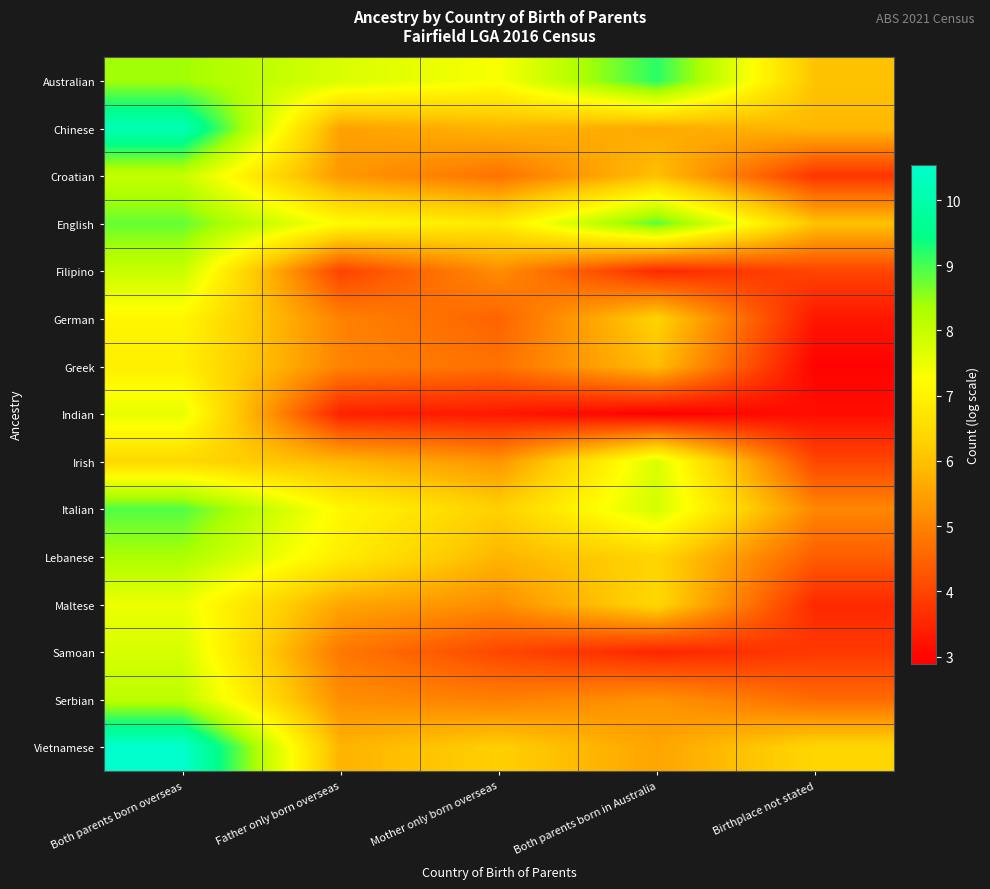

Reading left to right, list all the values displayed in this chart.

Australian: Both parents born overseas=8.4	Father only born overseas=7.7	Mother only born overseas=7.3	Both parents born in Australia=9.2	Birthplace not stated=6.0
Chinese: Both parents born overseas=10.2	Father only born overseas=5.5	Mother only born overseas=5.8	Both parents born in Australia=5.6	Birthplace not stated=5.9
Croatian: Both parents born overseas=8.0	Father only born overseas=5.4	Mother only born overseas=4.7	Both parents born in Australia=6.0	Birthplace not stated=3.7
English: Both parents born overseas=8.8	Father only born overseas=7.2	Mother only born overseas=6.8	Both parents born in Australia=8.9	Birthplace not stated=6.0
Filipino: Both parents born overseas=8.0	Father only born overseas=4.0	Mother only born overseas=5.2	Both parents born in Australia=3.6	Birthplace not stated=4.0
German: Both parents born overseas=7.1	Father only born overseas=5.0	Mother only born overseas=4.5	Both parents born in Australia=6.3	Birthplace not stated=3.3
Greek: Both parents born overseas=6.9	Father only born overseas=5.0	Mother only born overseas=4.7	Both parents born in Australia=5.9	Birthplace not stated=2.9
Indian: Both parents born overseas=7.6	Father only born overseas=3.4	Mother only born overseas=3.3	Both parents born in Australia=2.9	Birthplace not stated=3.1
Irish: Both parents born overseas=6.4	Father only born overseas=5.8	Mother only born overseas=5.3	Both parents born in Australia=7.7	Birthplace not stated=4.0
Italian: Both parents born overseas=8.9	Father only born overseas=7.1	Mother only born overseas=6.3	Both parents born in Australia=7.8	Birthplace not stated=5.1
Lebanese: Both parents born overseas=8.3	Father only born overseas=6.9	Mother only born overseas=5.8	Both parents born in Australia=6.4	Birthplace not stated=4.4
Maltese: Both parents born overseas=7.5	Father only born overseas=5.6	Mother only born overseas=5.2	Both parents born in Australia=6.4	Birthplace not stated=3.6
Samoan: Both parents born overseas=7.8	Father only born overseas=4.8	Mother only born overseas=4.0	Both parents born in Australia=3.5	Birthplace not stated=3.8
Serbian: Both parents born overseas=8.1	Father only born overseas=5.2	Mother only born overseas=4.9	Both parents born in Australia=5.3	Birthplace not stated=4.6
Vietnamese: Both parents born overseas=10.5	Father only born overseas=5.8	Mother only born overseas=6.3	Both parents born in Australia=5.5	Birthplace not stated=6.4